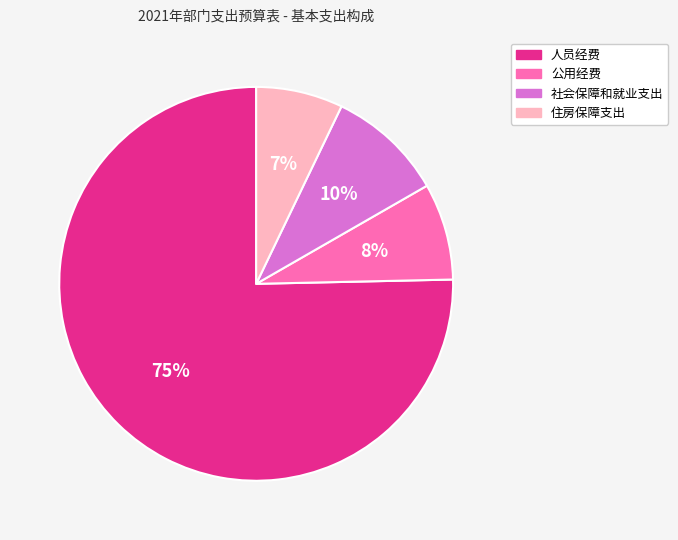

True or false: 人员经费 accounts for 64% of the total.

False